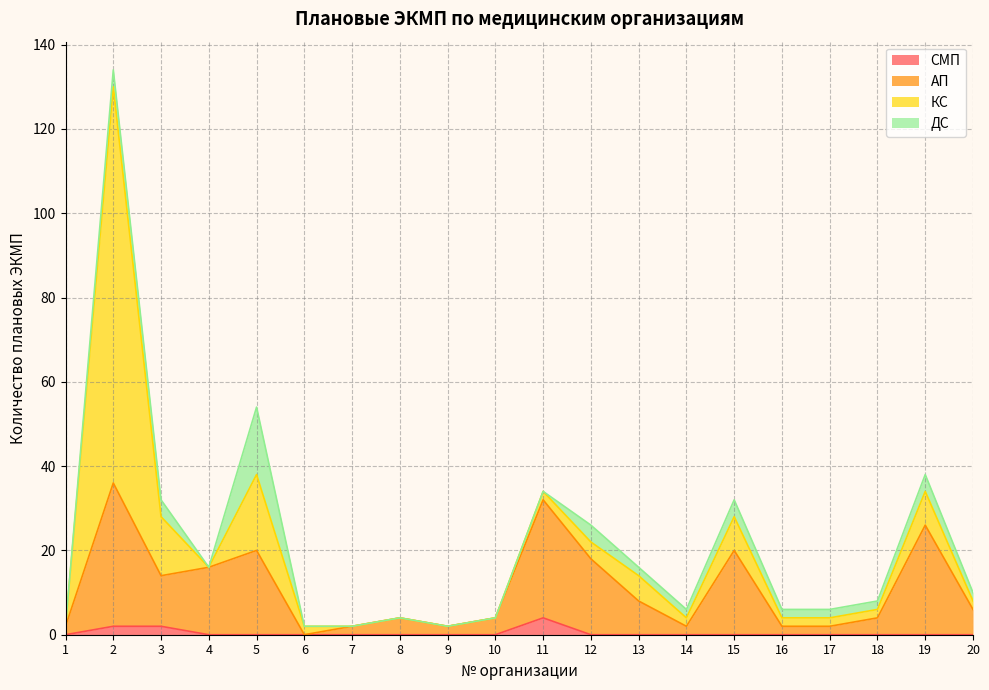

At which label does АП reach its peak?

2